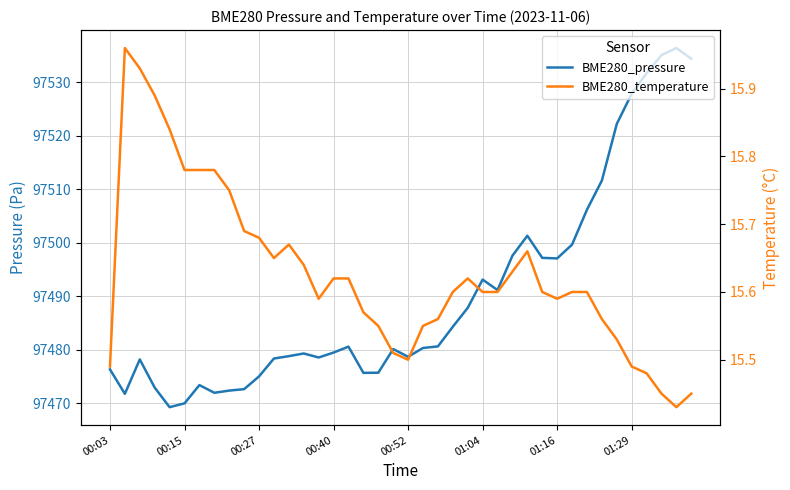

Is this an area chart (filled region under the line)?

No